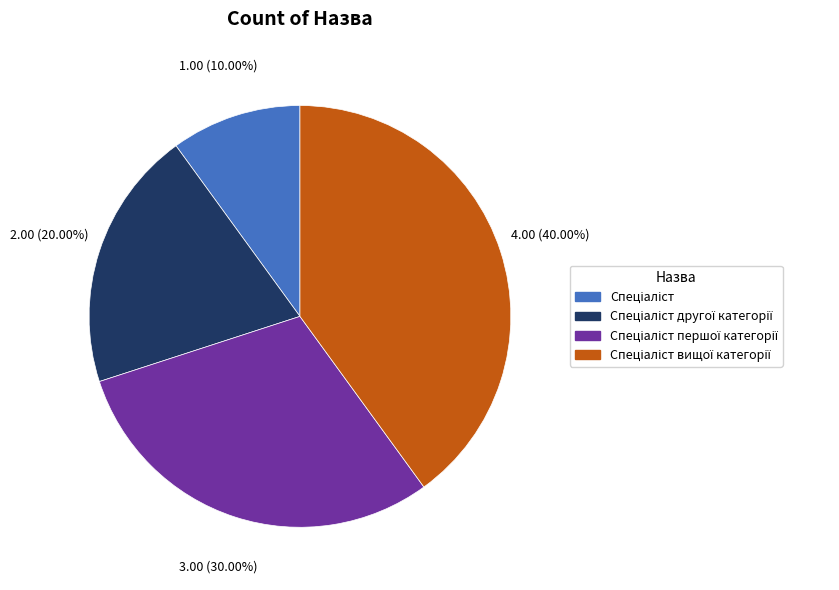

Is there any slice that represents more than half of the pie?

No